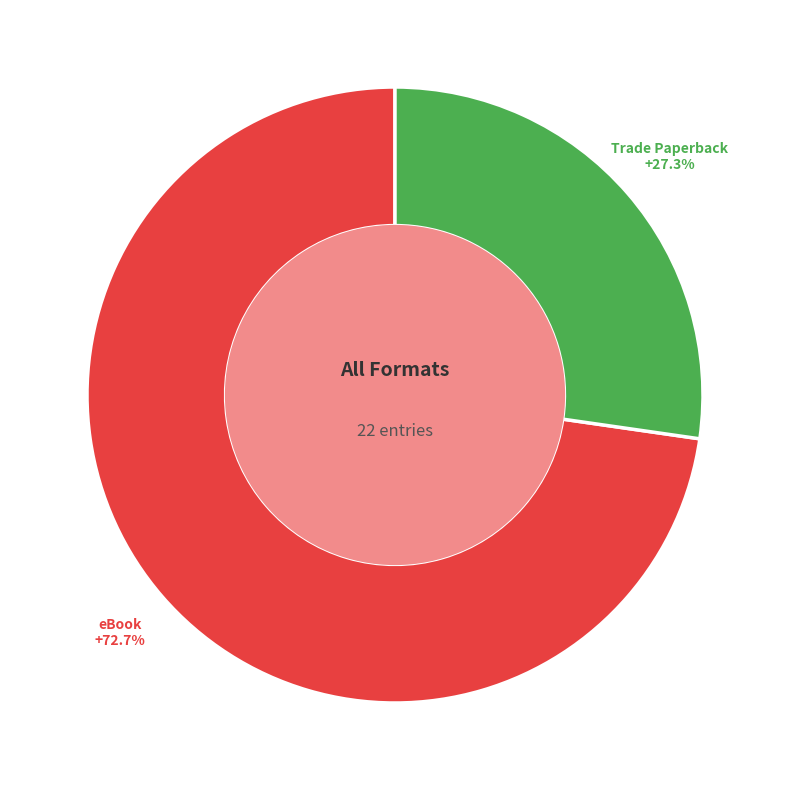

Does any single category account for the majority?

Yes